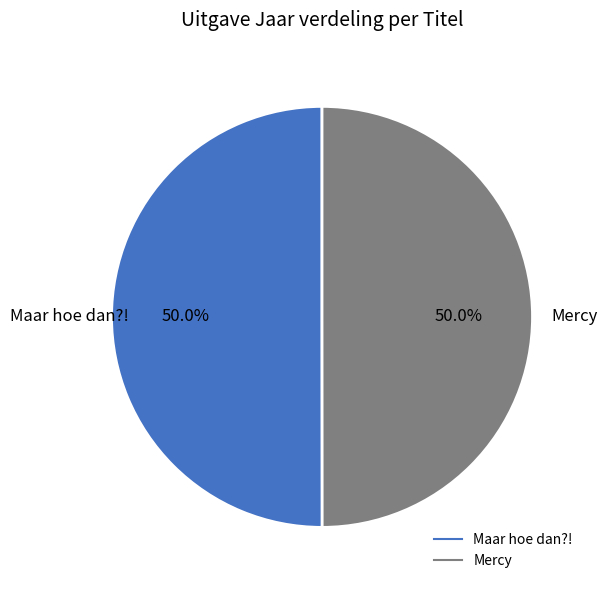

Approximately how many times larger is the value at Mercy compared to Maar hoe dan?!?

1.0